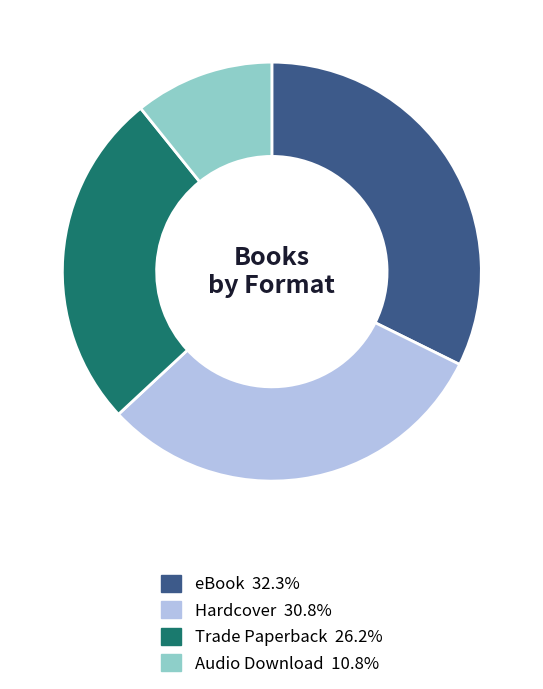

What is the ratio of the value at eBook 32.3% to the value at Audio Download 10.8%?

3.0